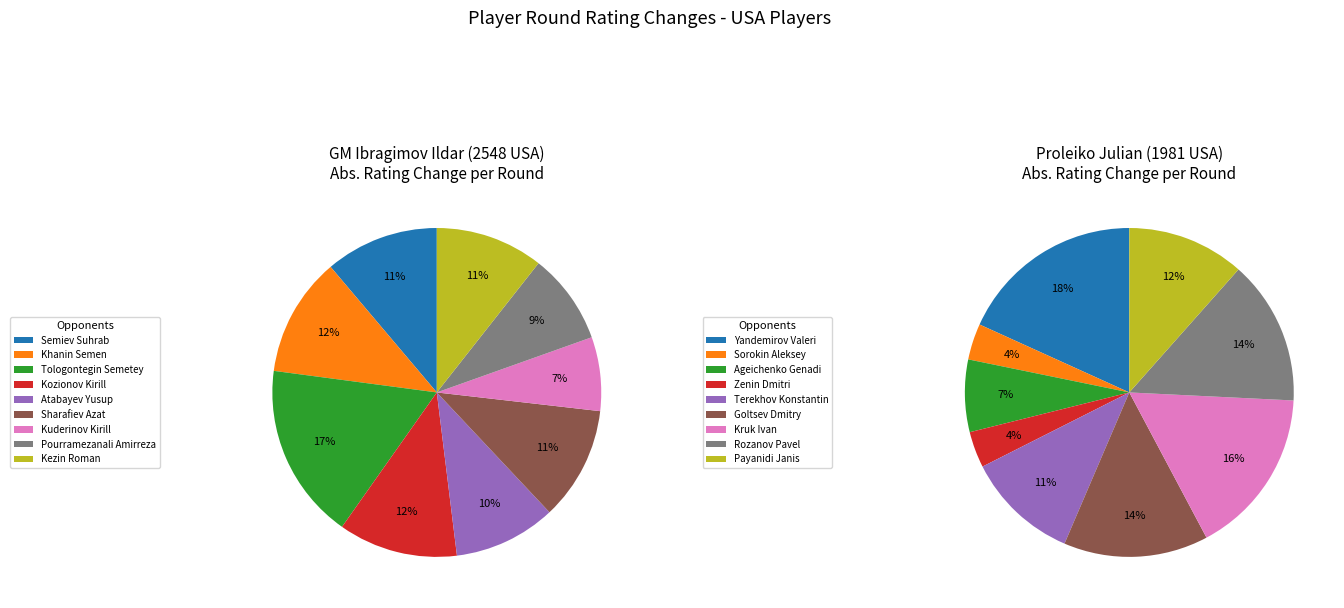

Is it true that 8 is 12% of the pie?

True